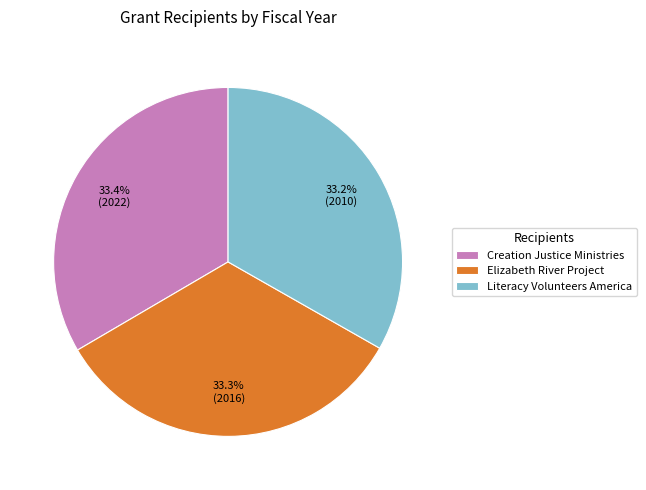

What is the total percentage of Elizabeth River Project and Literacy Volunteers America?

66.6%